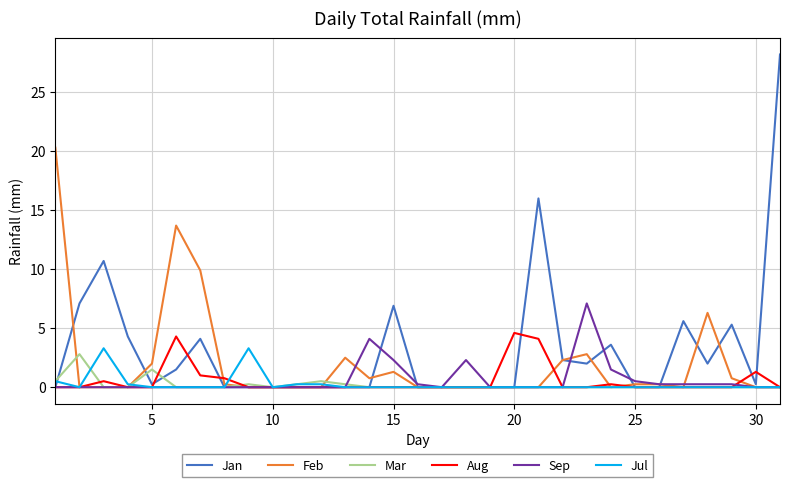

Which series has the largest range (max minus min)?

Jan